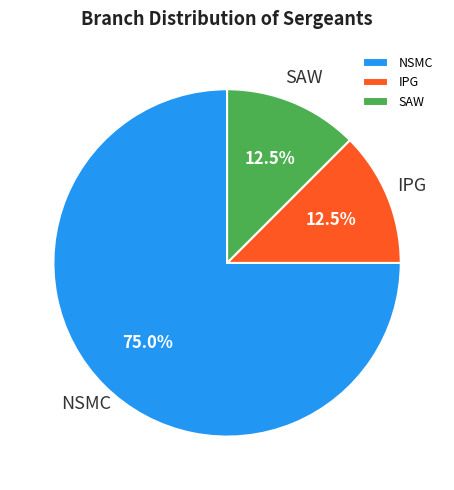

What is the majority slice?

NSMC